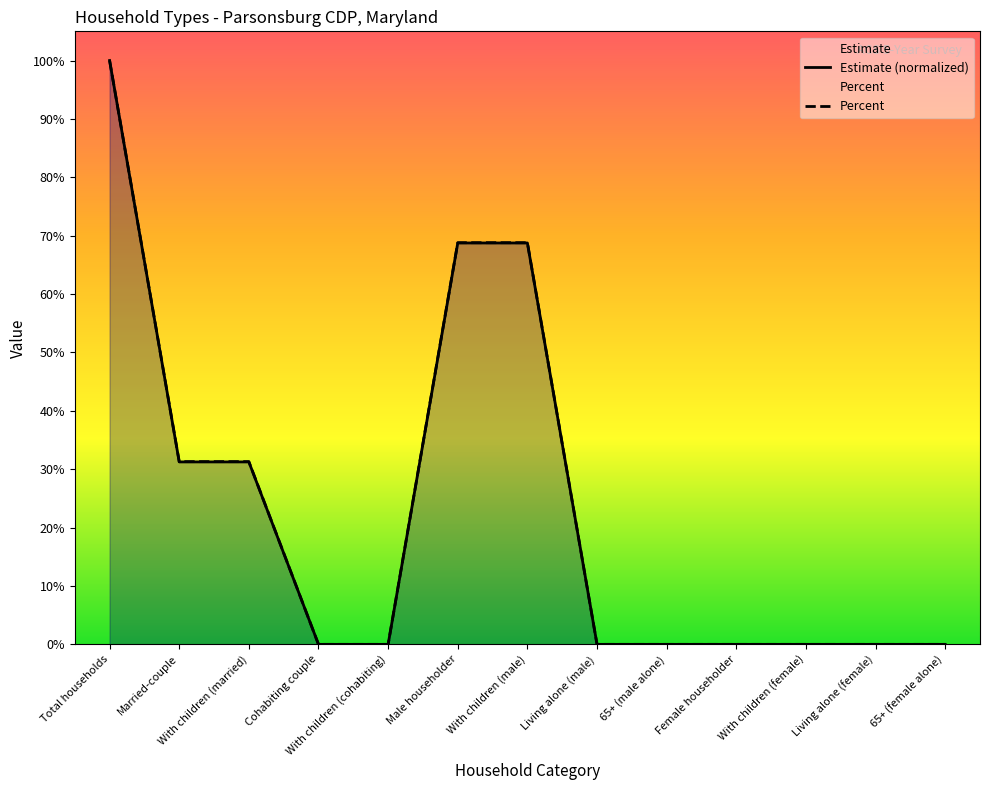

How many lines are shown in the chart?

2